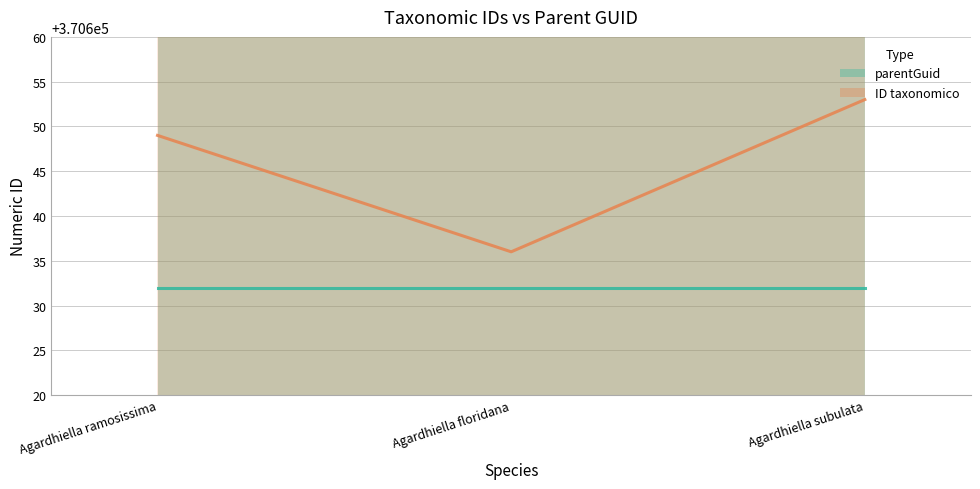

Reading right to left, list all the values displayed in this chart.

Agardhiella subulata=370653	Agardhiella floridana=370636	Agardhiella ramosissima=370649